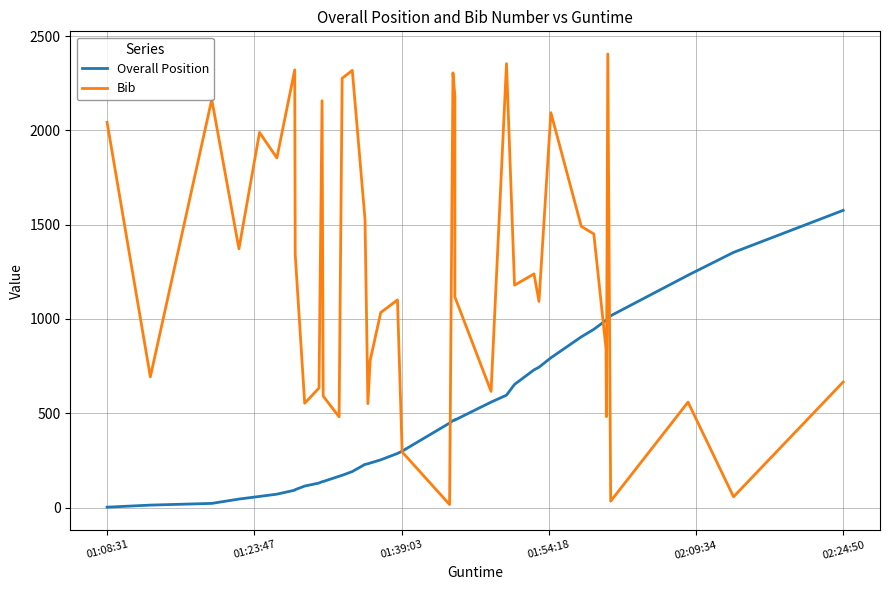

Is this an area chart (filled region under the line)?

No